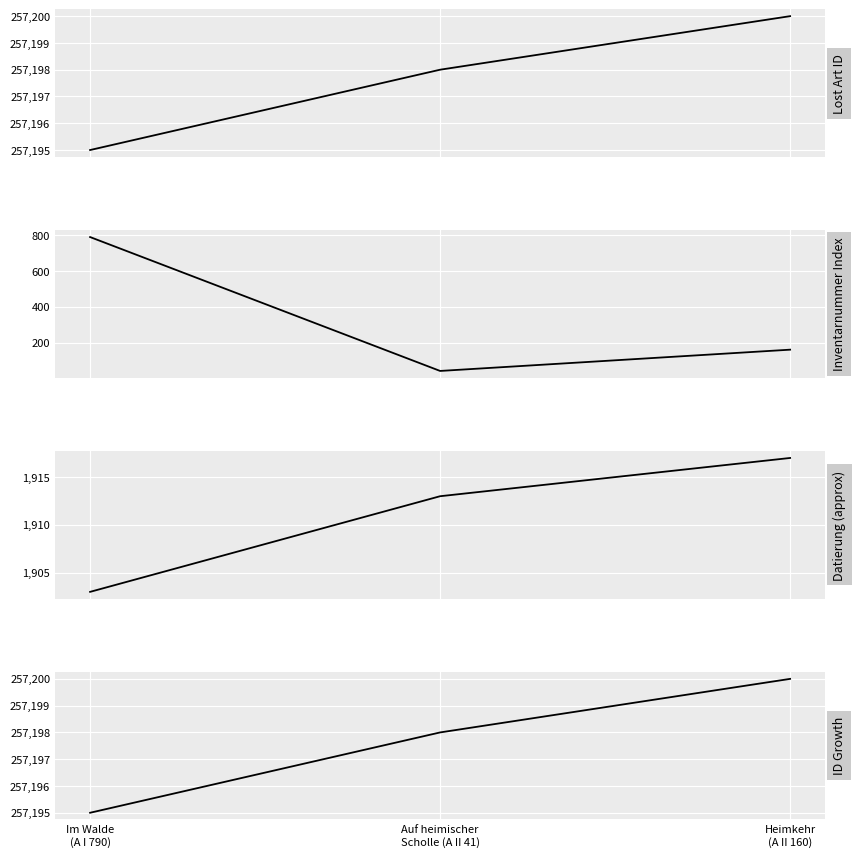

How many values in the ID Growth series are below 257198?

1